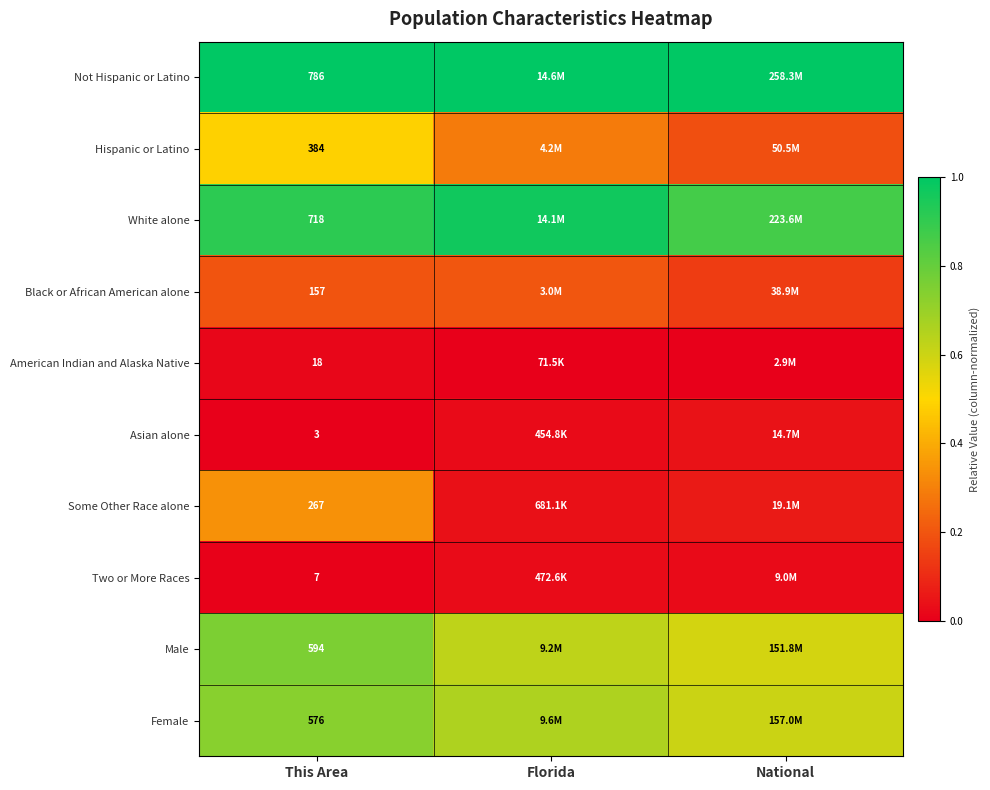

Is it true that Female equals 0.7 at This Area?

True